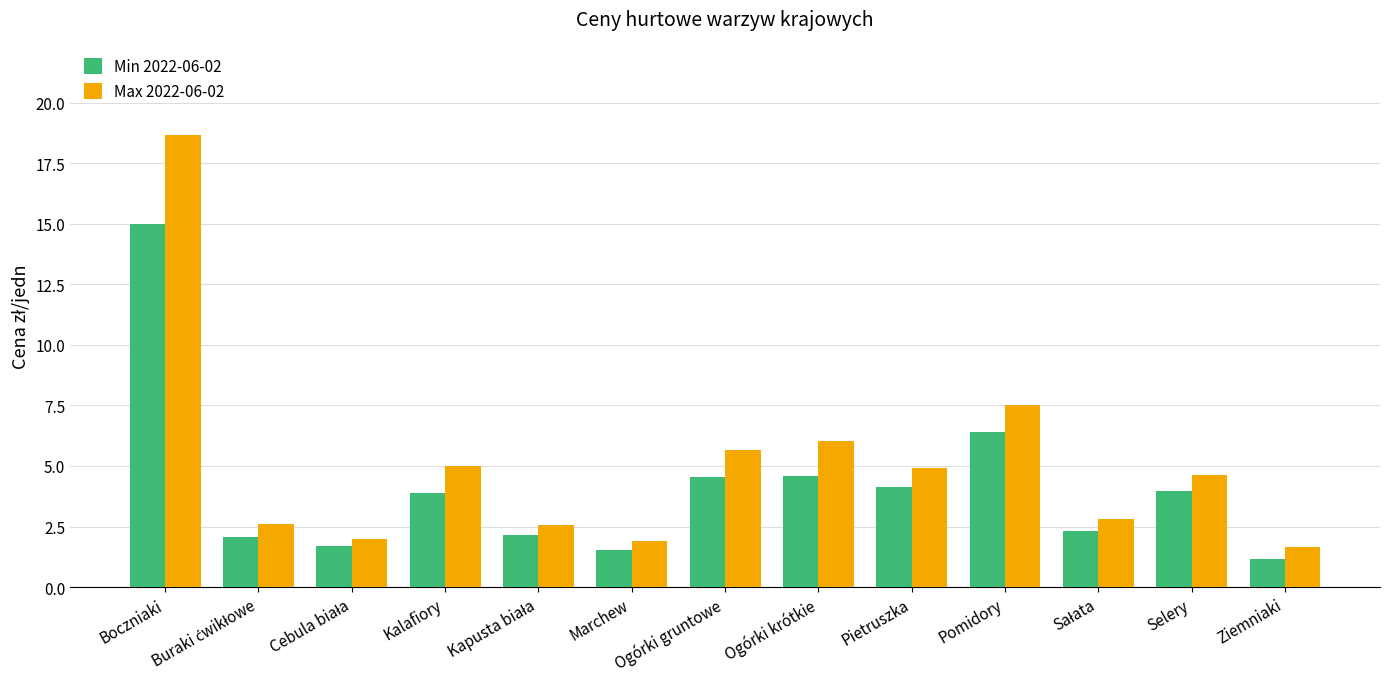

What position from the left is Pietruszka?

9